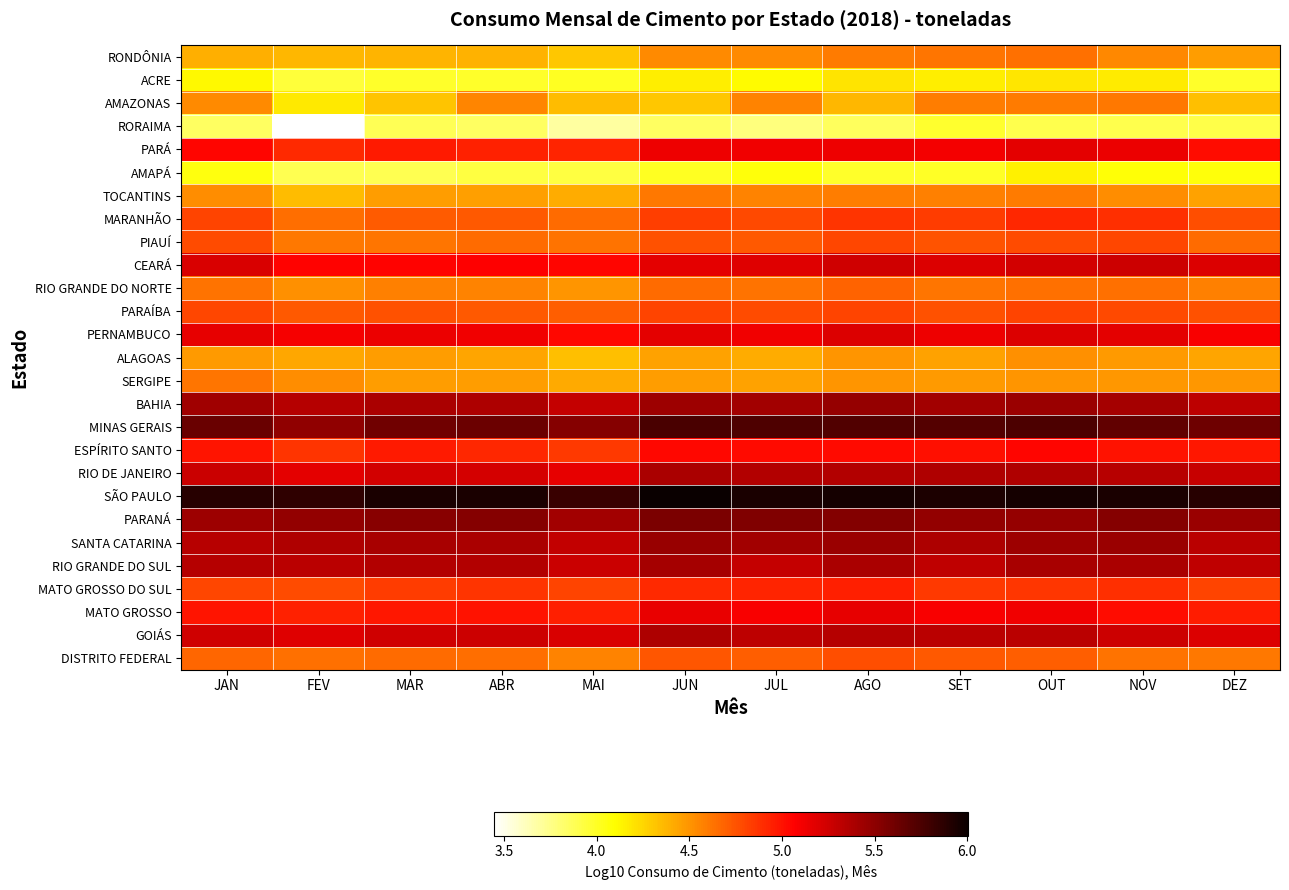

At how many categories does at least one series exceed 4?

12